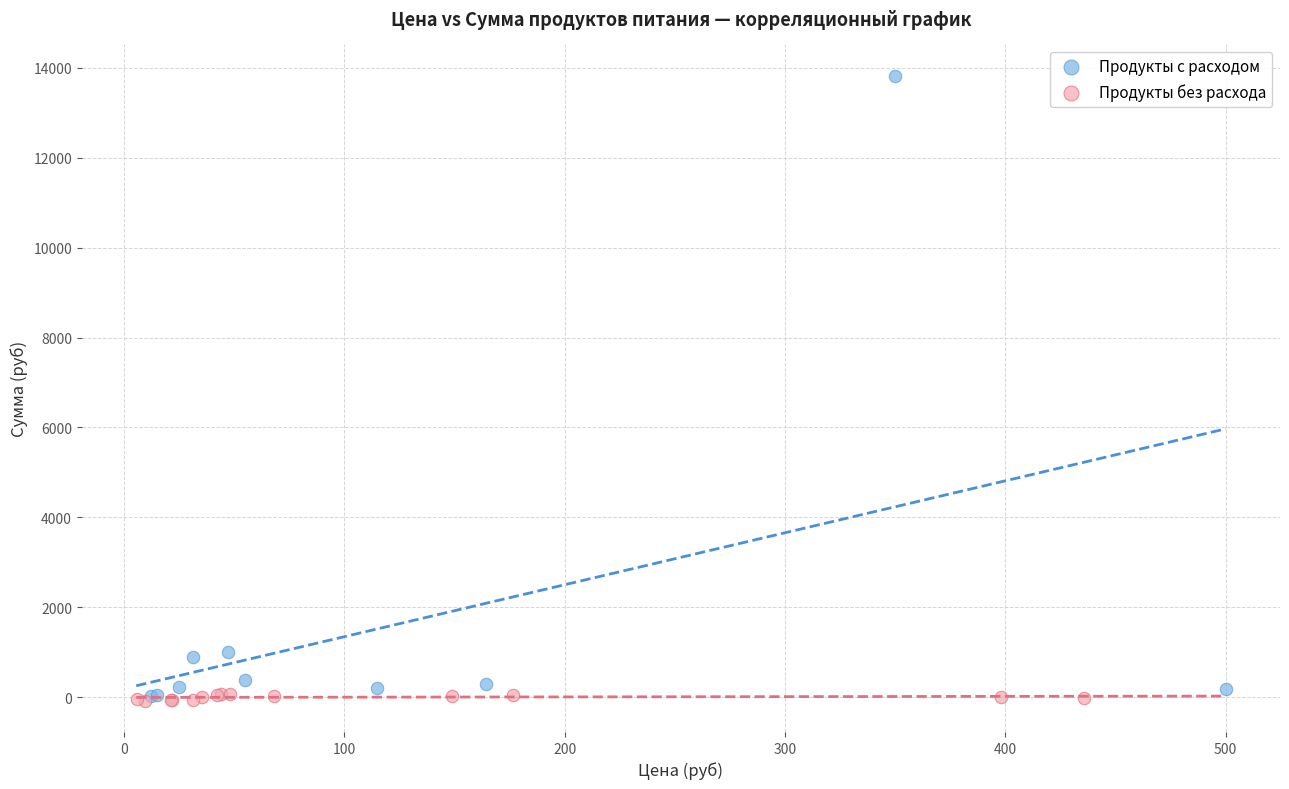

Which series contains the highest Y value?

Продукты с расходом